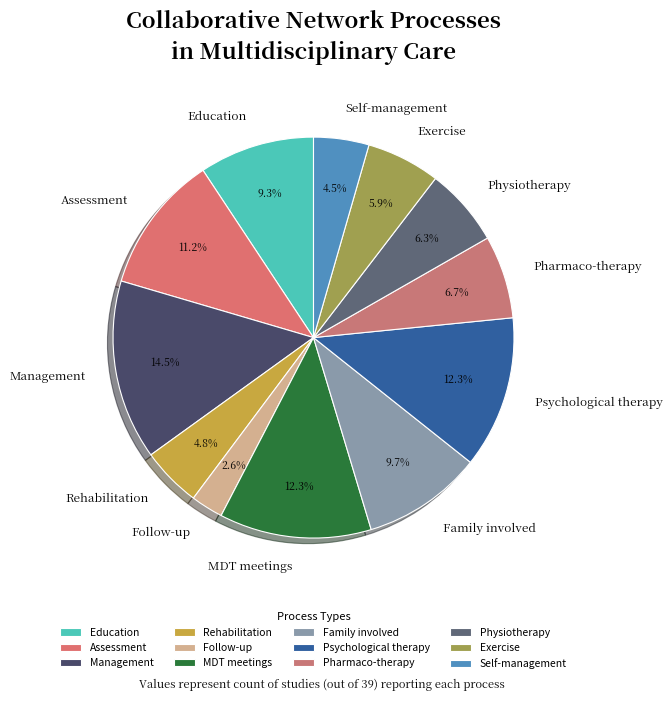

What portion of the pie excludes Self-management?

95.5%